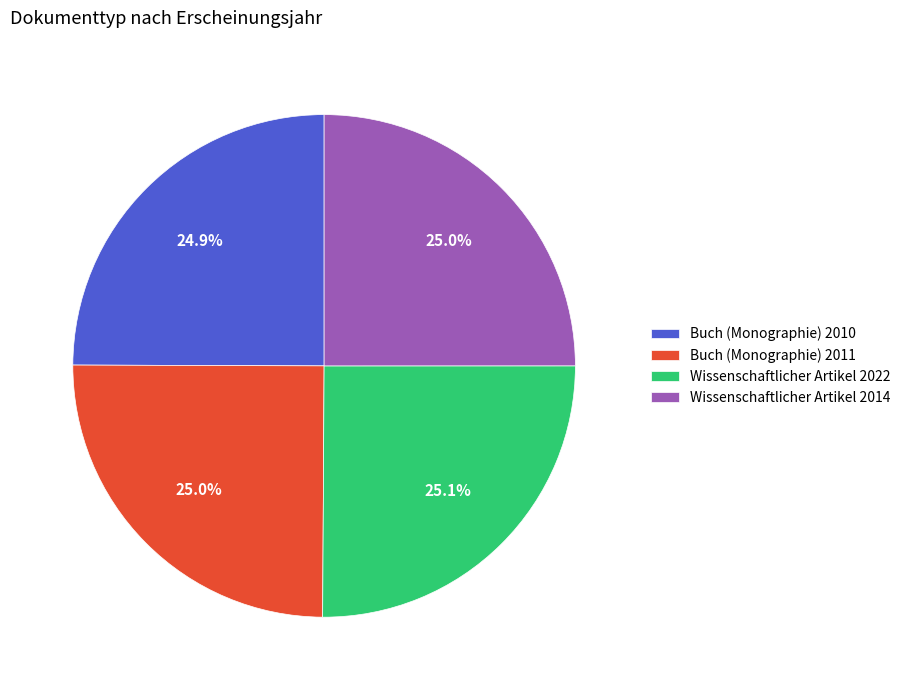

The Wissenschaftlicher Artikel 2022 slice represents 25% of the pie. True or false?

True